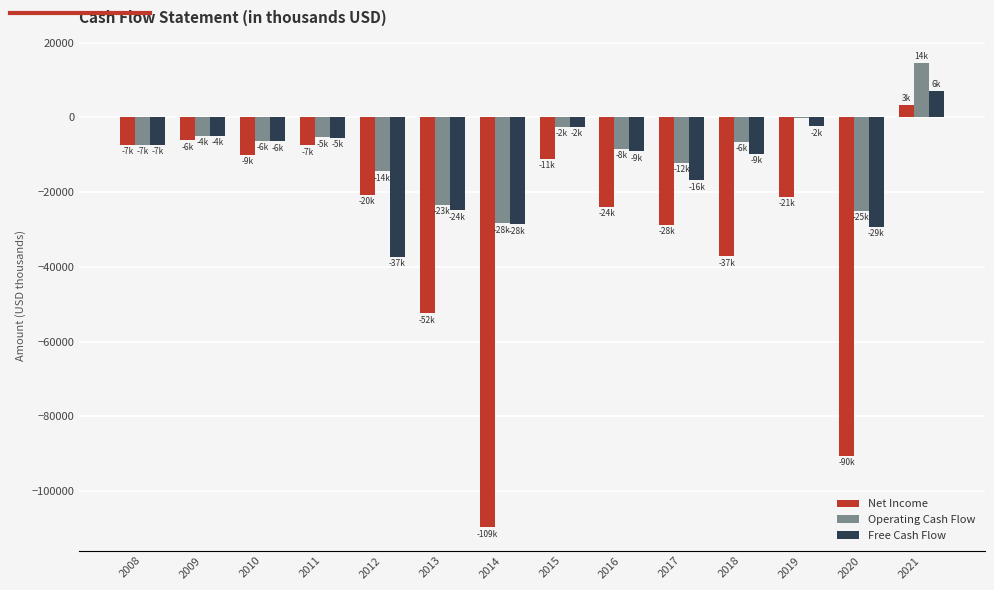

What is the difference between the Free Cash Flow values at 2019 and 2020?

26973